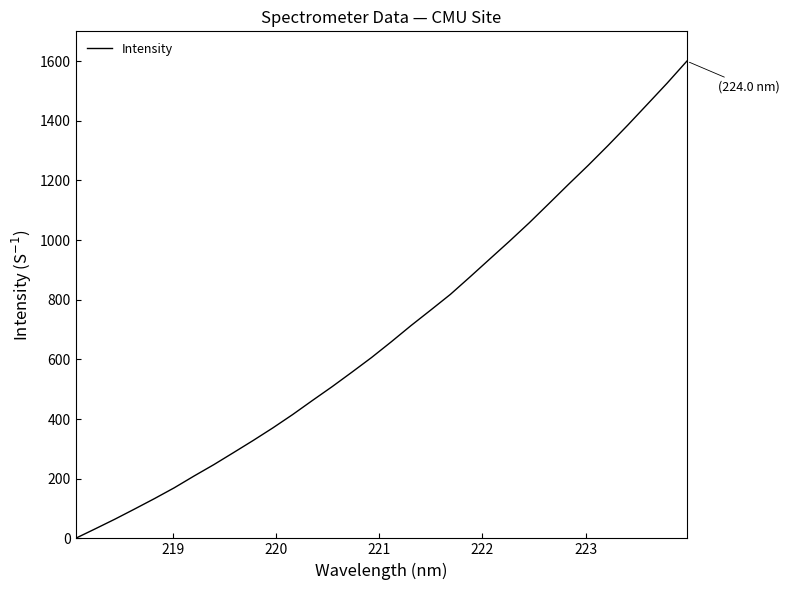

Reading left to right, list all the values displayed in this chart.

0.0	32.0	64.5	98.6	133.4	169.5	208.9	246.9	287.3	328.2	370.5	415.0	462.1	508.5	556.9	606.3	658.9	713.3	765.3	818.0	876.9	936.8	996.5	1057.9	1122.5	1187.4	1251.1	1317.2	1385.5	1455.7	1526.3	1600.0